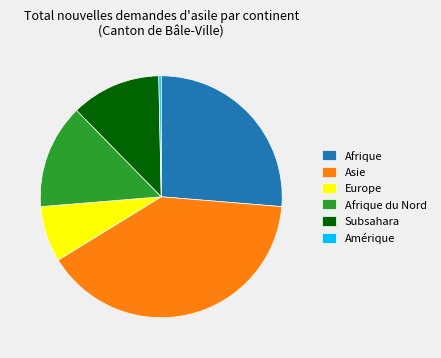

Count the number of slices in the pie.

6